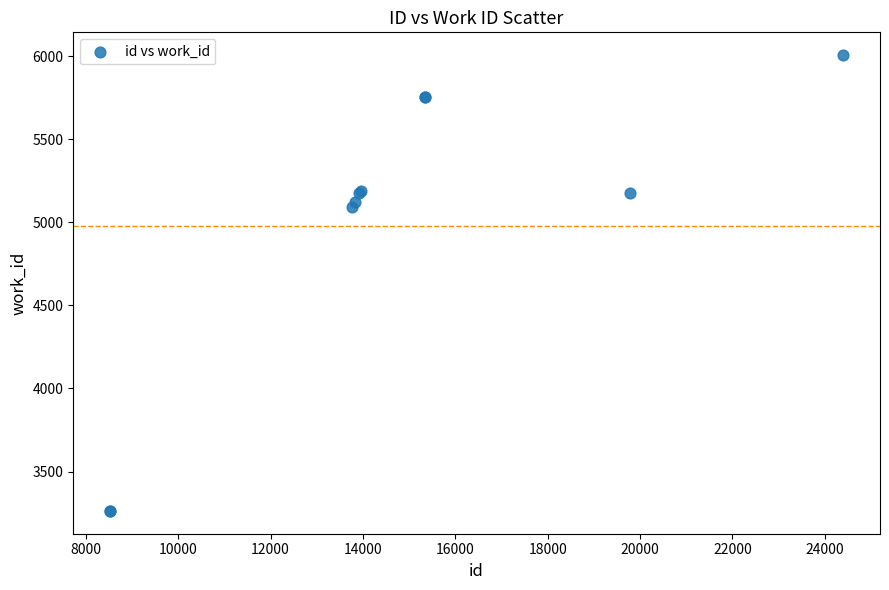

What Y value in the scatter plot is closest to 4634?

5090